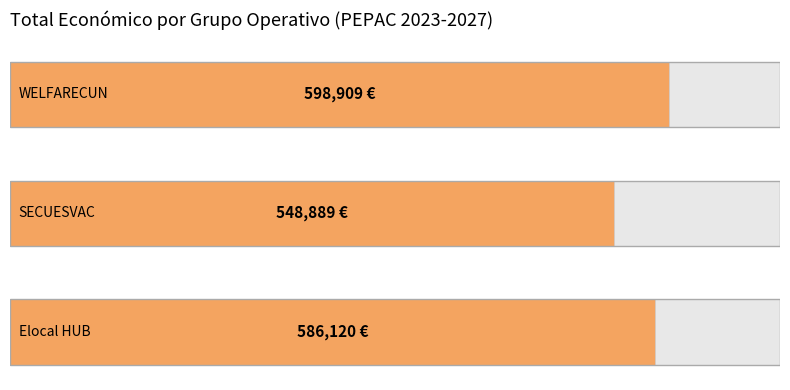

Approximately how many times larger is the value at 0 compared to 2?

1.0